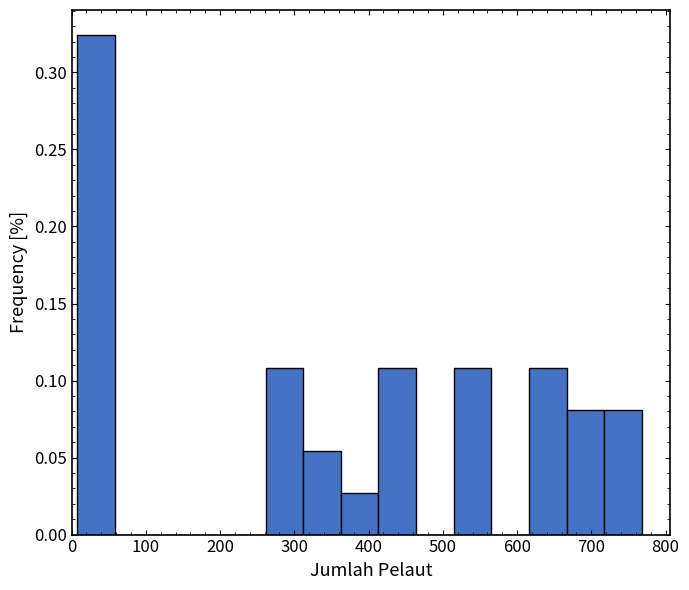

How tall is the bar that spans 620 to 670 on the x-axis? Neither the bar edges nor the heights are printed on the chart, so give them approximately, as read against the axes.

0.110